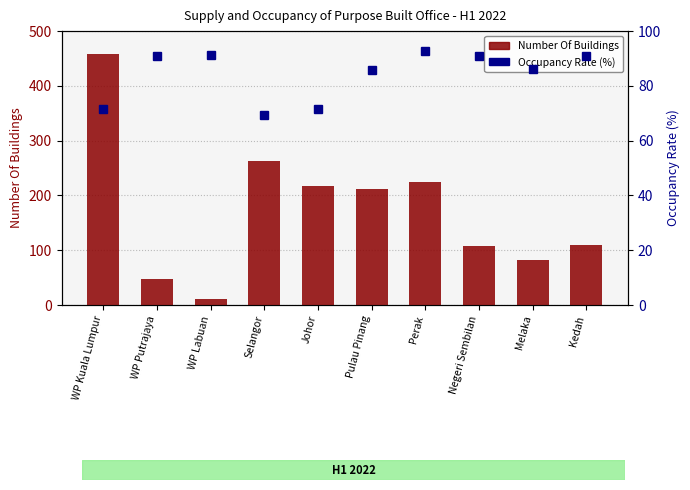

What is the label of the 5th bar from the right?

Pulau Pinang